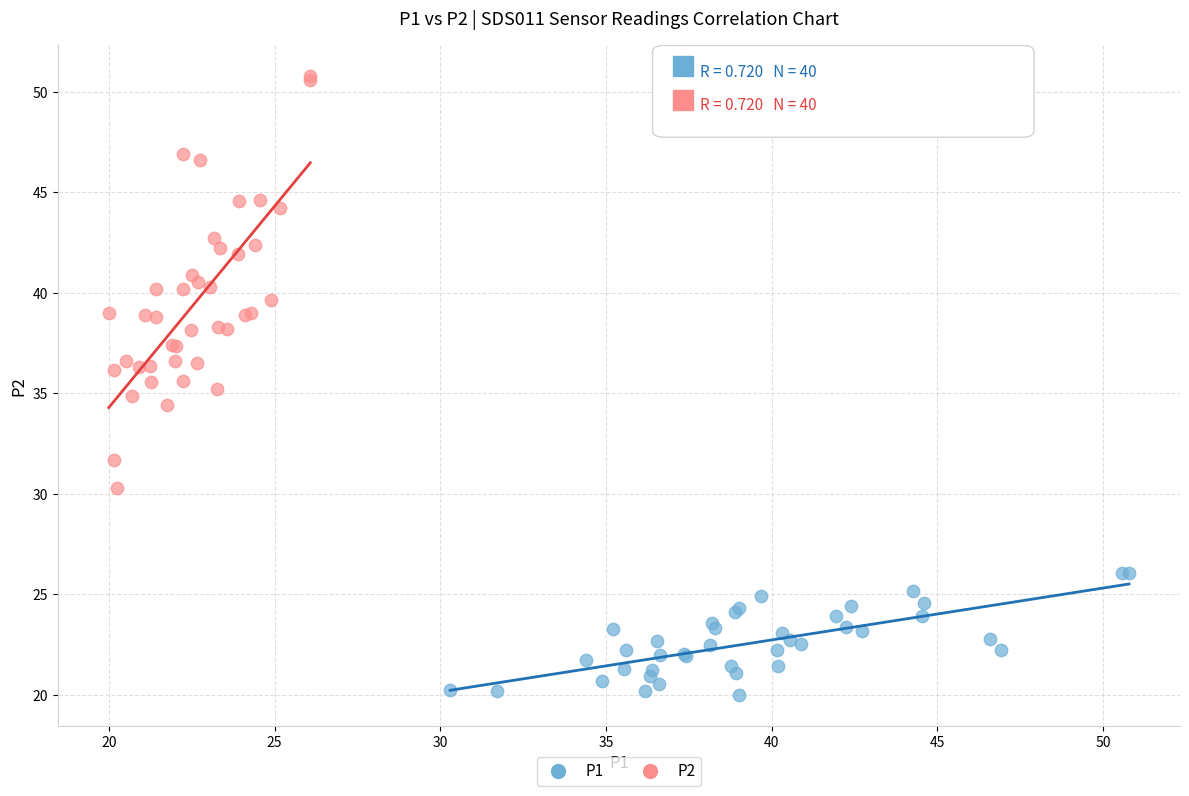

Which series contains the lowest Y value?

P1